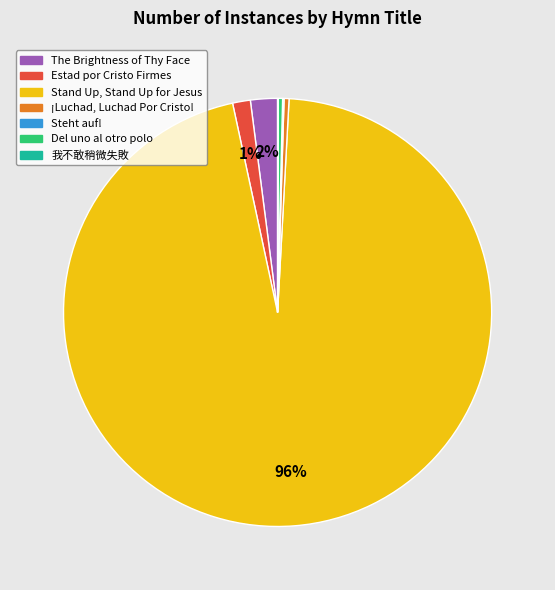

Is the sum of The Brightness of Thy Face and Del uno al otro polo greater than half?

No